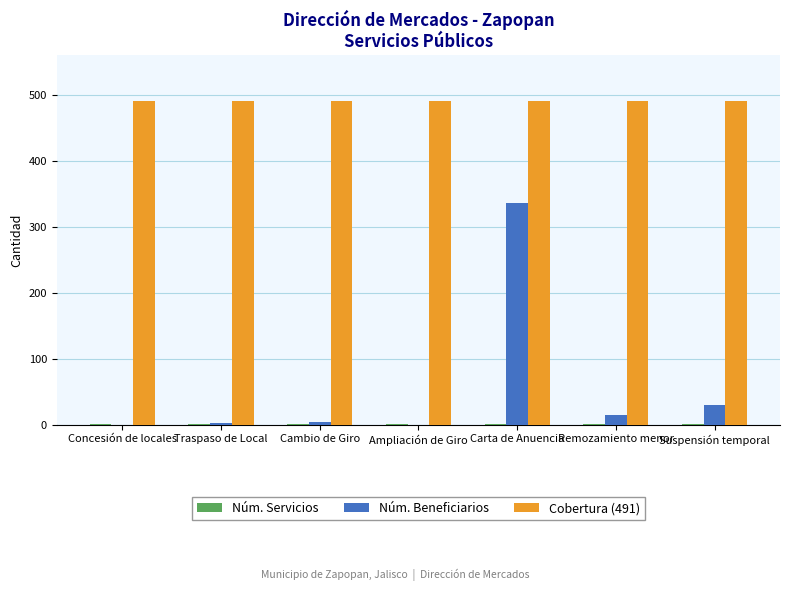

Between Concesión de locales and Carta de Anuencia, which series saw the biggest shift?

Núm. Beneficiarios